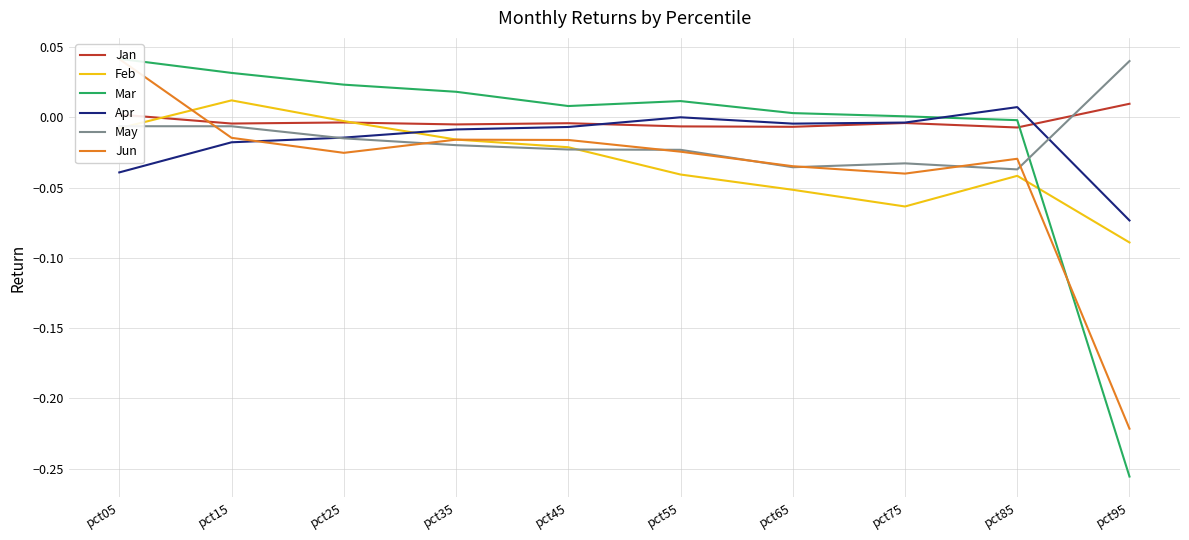

Where is the first local maximum for Mar?

pct55